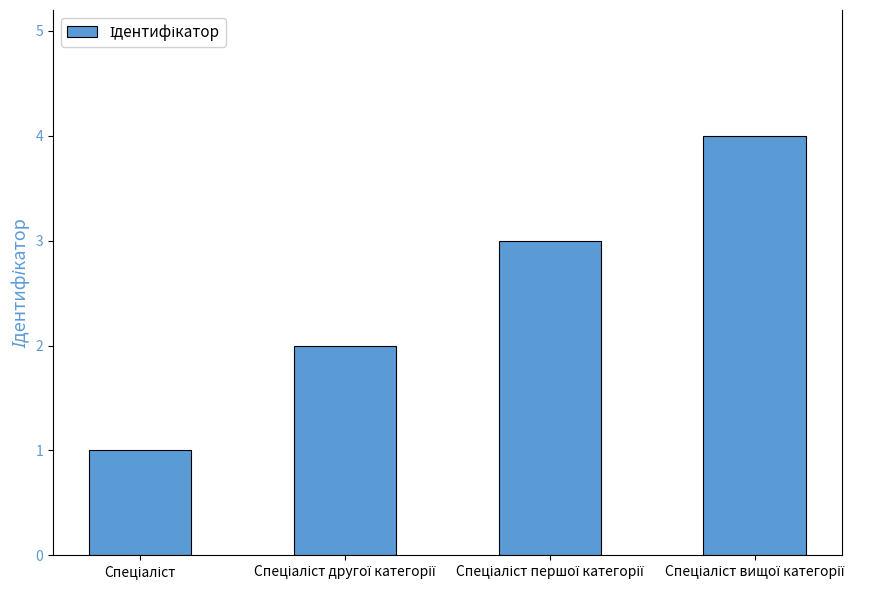

What is the sum of all values?

10